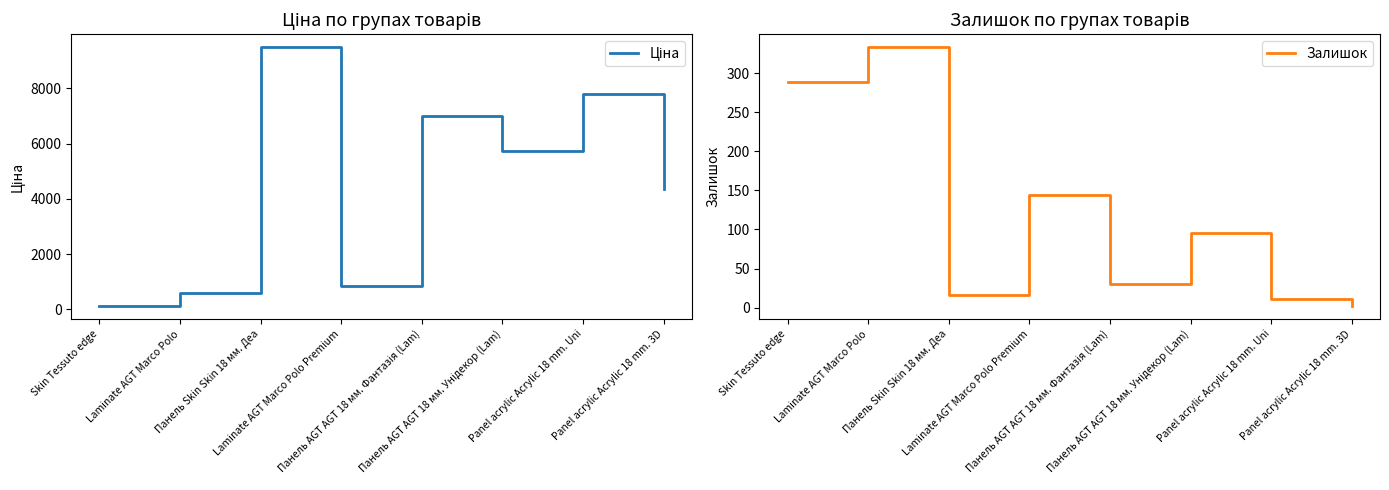

Which label corresponds to the largest value in the chart?

Панель Skin Skin 18 мм. Деа